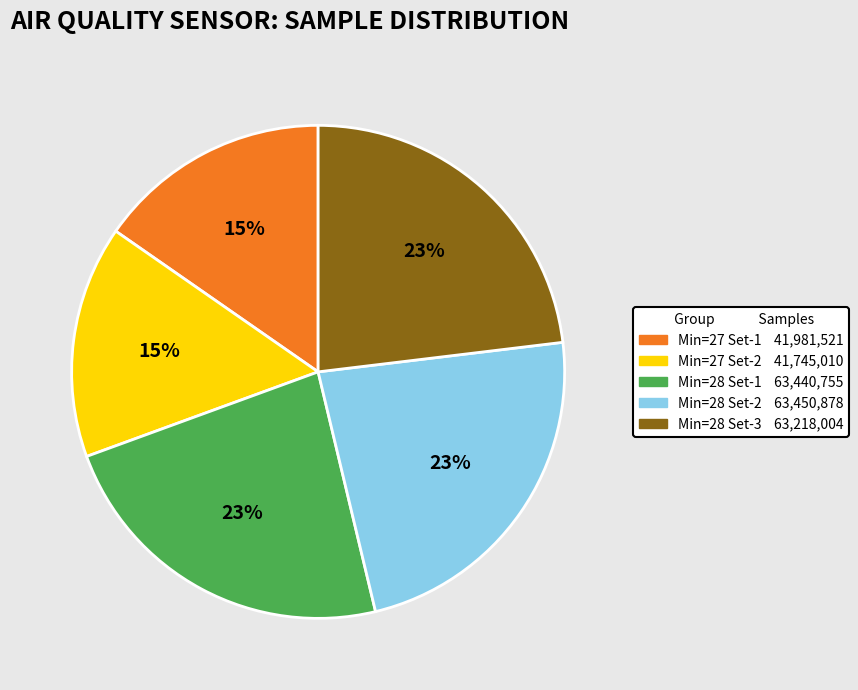

Does any single category account for the majority?

No